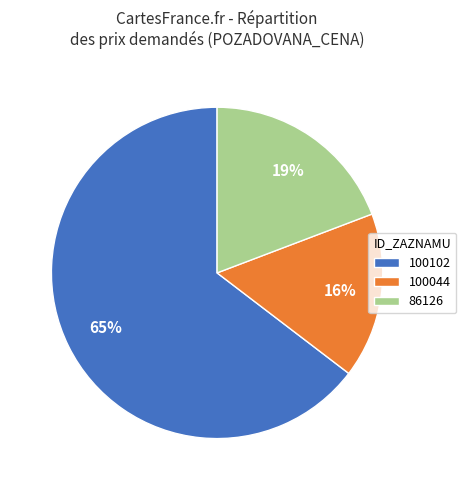

Combined, do 100044 and 86126 account for over 50%?

No